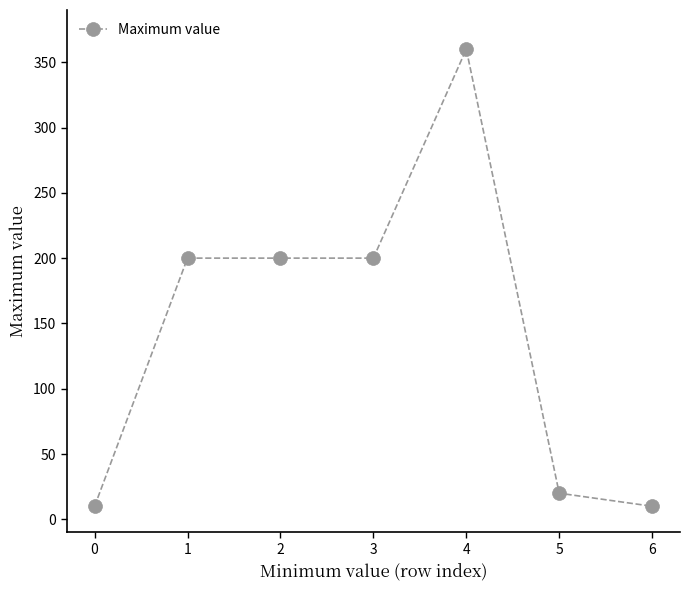

What is the smallest value displayed?

10